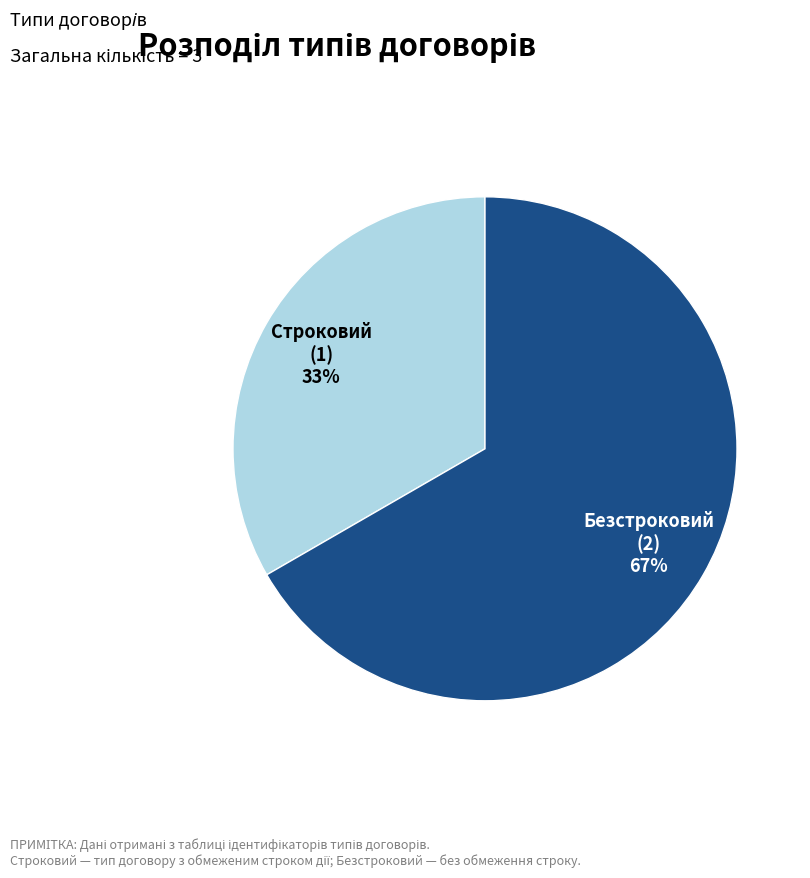

To the nearest percent, what is the combined percentage of Строковий and Безстроковий?

100%